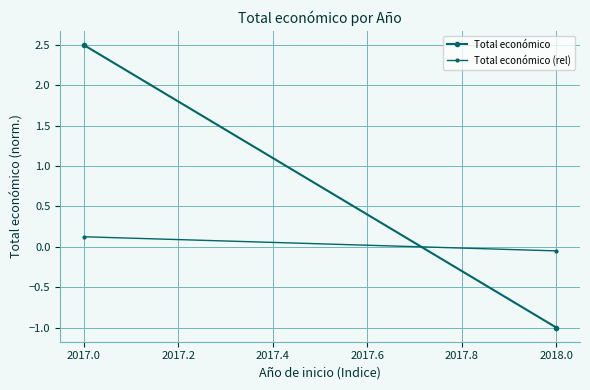

List the series in order of their overall mean, lowest first.

Total económico (rel), Total económico